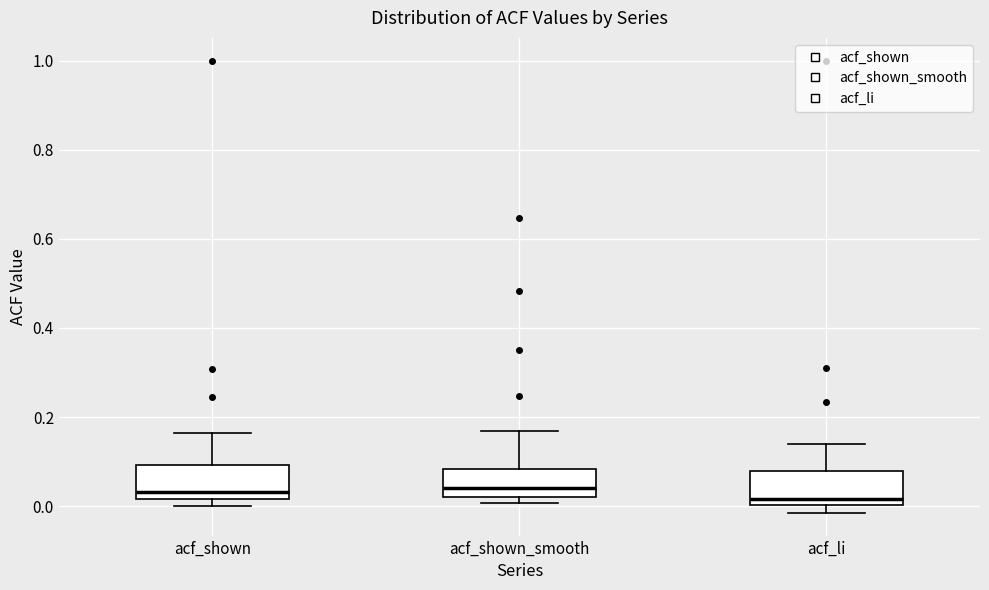

Reading left to right, transcribe this box plot: for each box, give where its median line is, the range the box spans, and where its two whiskers end, as read against the y-axis. The values are not printed on the chart, so give them approximately, as read against the axis.

acf_shown: median 0.04, box 0.02 to 0.10, whiskers 0.00 to 0.16
acf_shown_smooth: median 0.04, box 0.02 to 0.08, whiskers 0.00 to 0.16
acf_li: median 0.02, box 0.00 to 0.08, whiskers -0.02 to 0.14